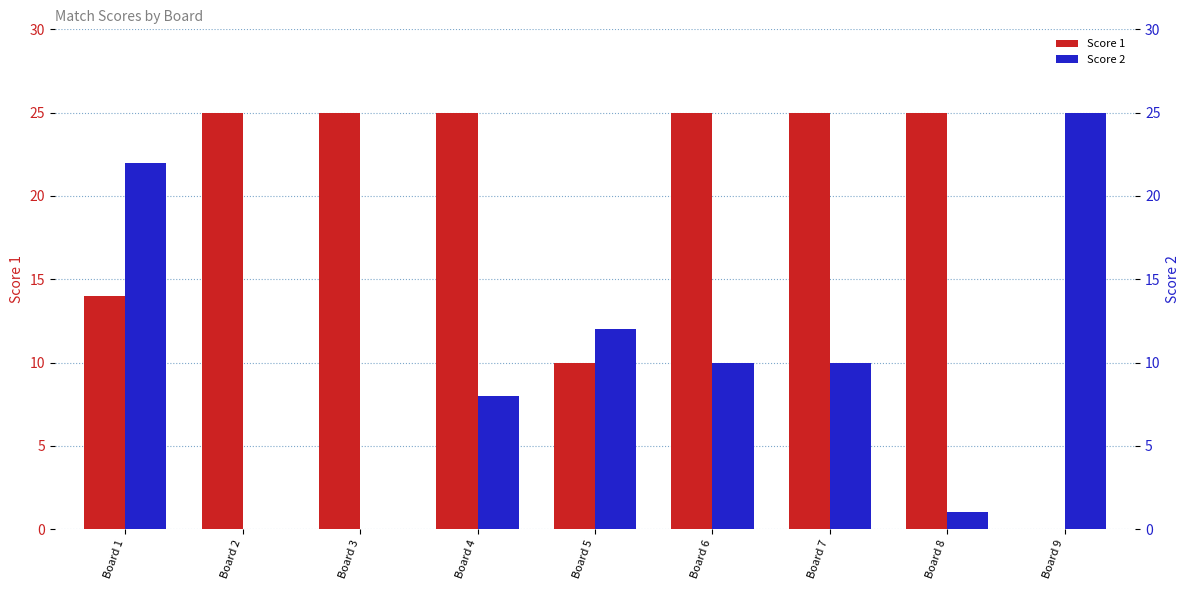

What is the difference between the highest and lowest values at Board 6?

15